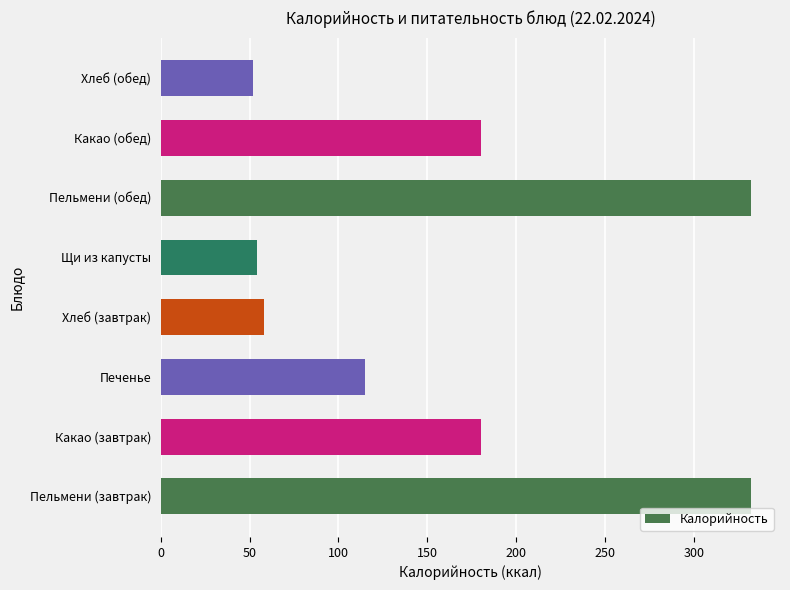

What is the minimum value shown in the chart?

52